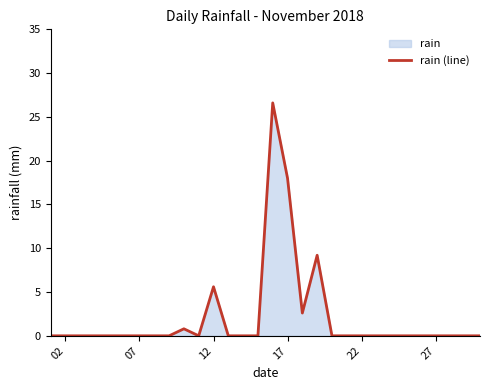

Reading right to left, list all the values displayed in this chart.

0.0	0.0	0.0	0.0	0.0	0.0	0.0	0.0	0.0	0.0	0.0	9.2	2.6	18.0	26.6	0.0	0.0	0.0	5.6	0.0	0.8	0.0	0.0	0.0	0.0	0.0	0.0	0.0	0.0	0.0